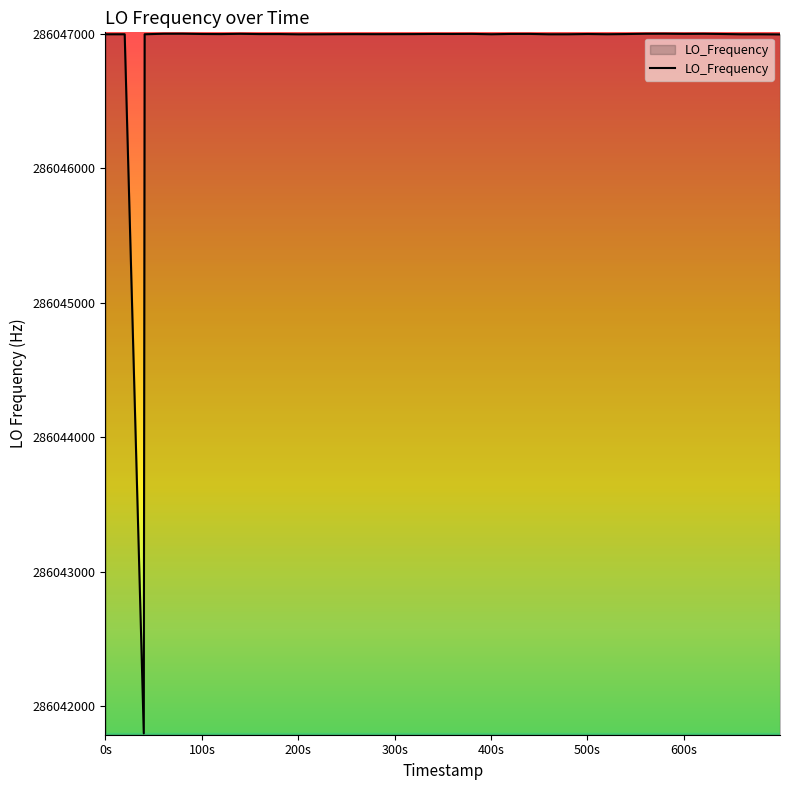

True or false: the data has more than 0 interior local peaks.

True